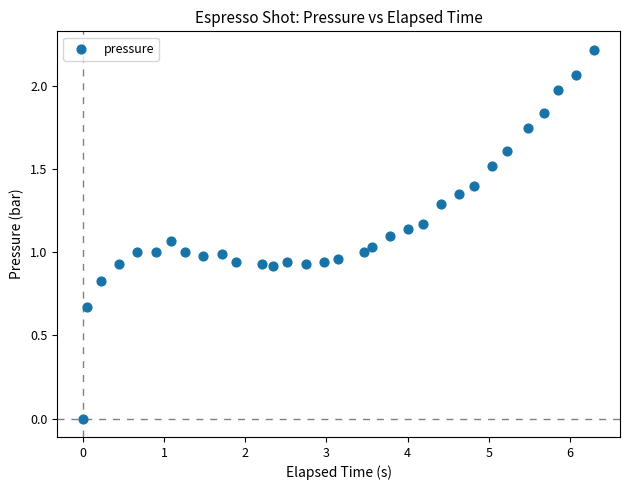

What is the range of Y values (max minus min)?

2.2